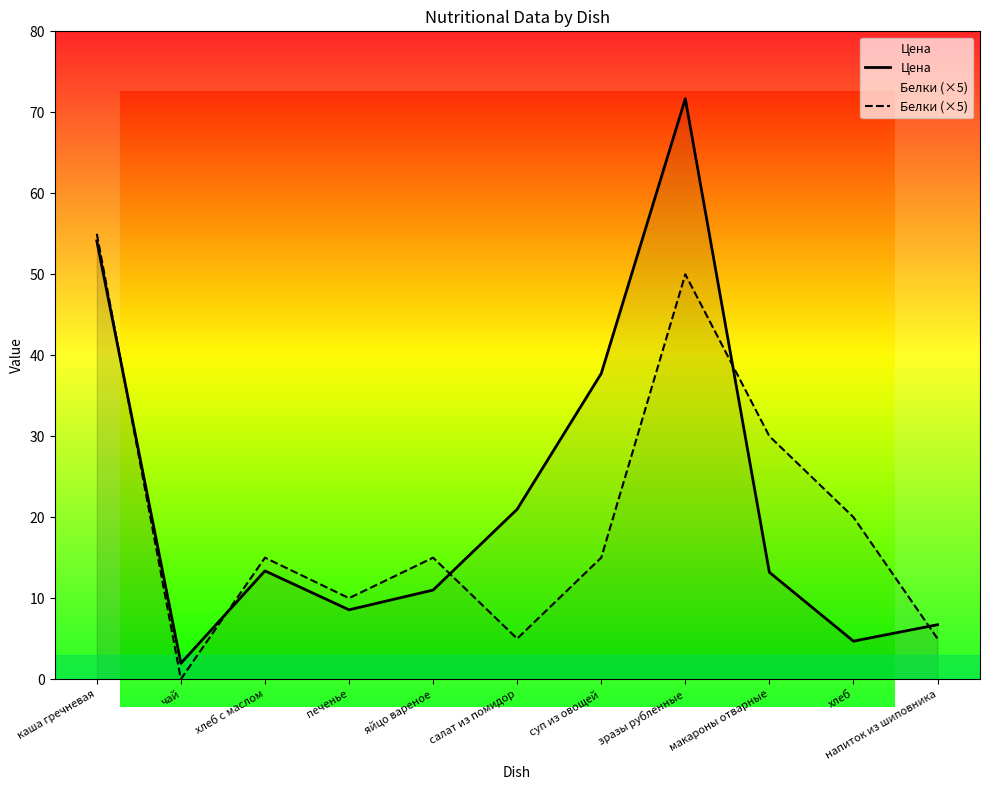

Is this an area chart (filled region under the line)?

No